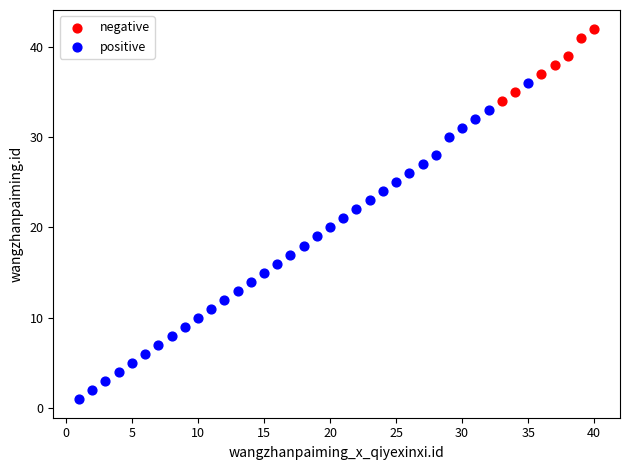

Which series has the widest spread of Y values?

positive